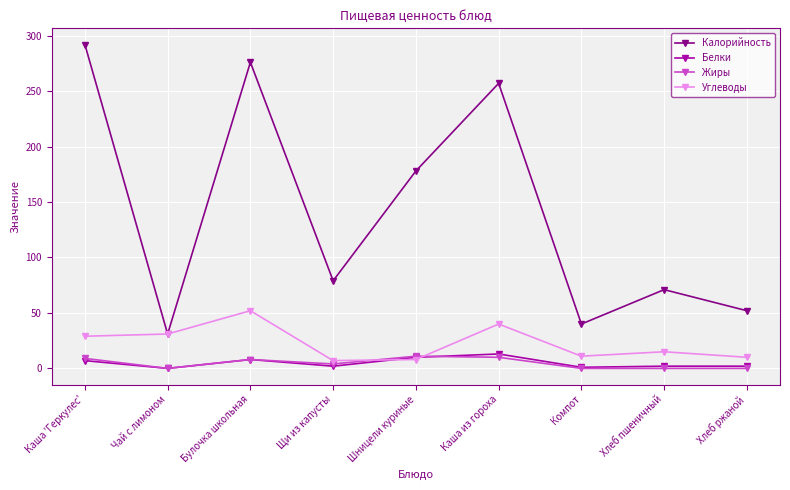

True or false: Калорийность and Жиры cross at least once.

False